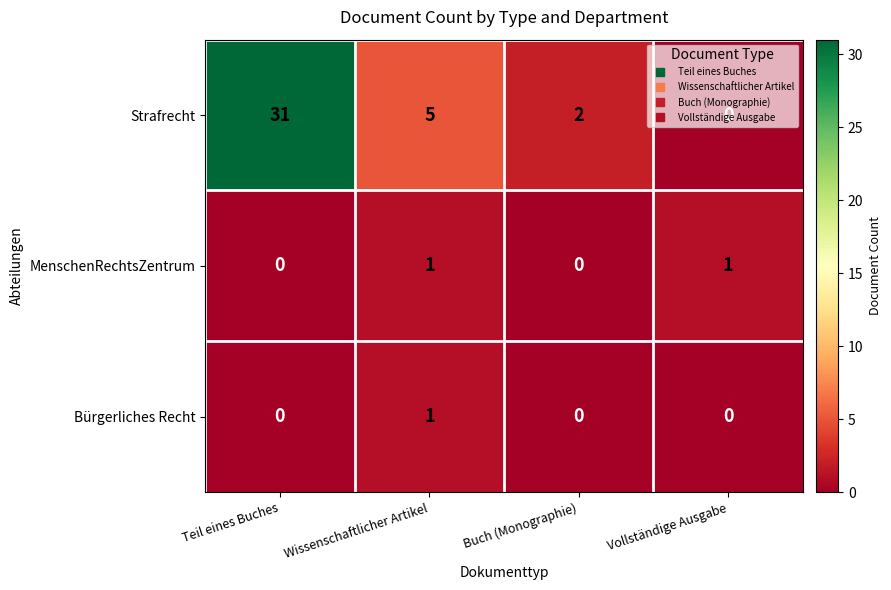

What is the greatest value displayed?

31